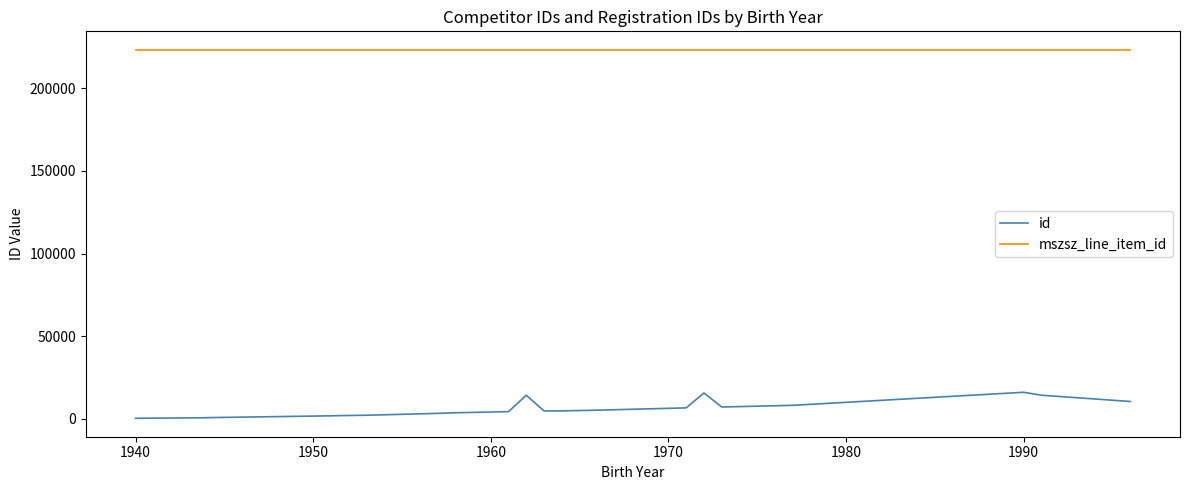

Which series has the largest range (max minus min)?

id